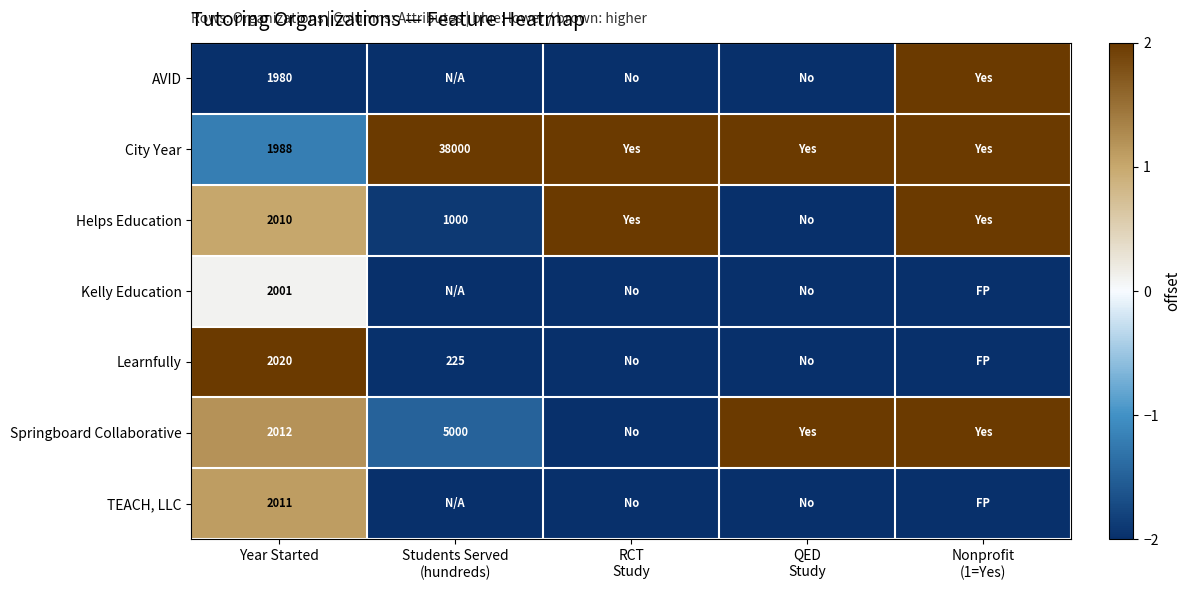

The value of TEACH, LLC at Year Started is 2011. True or false?

True